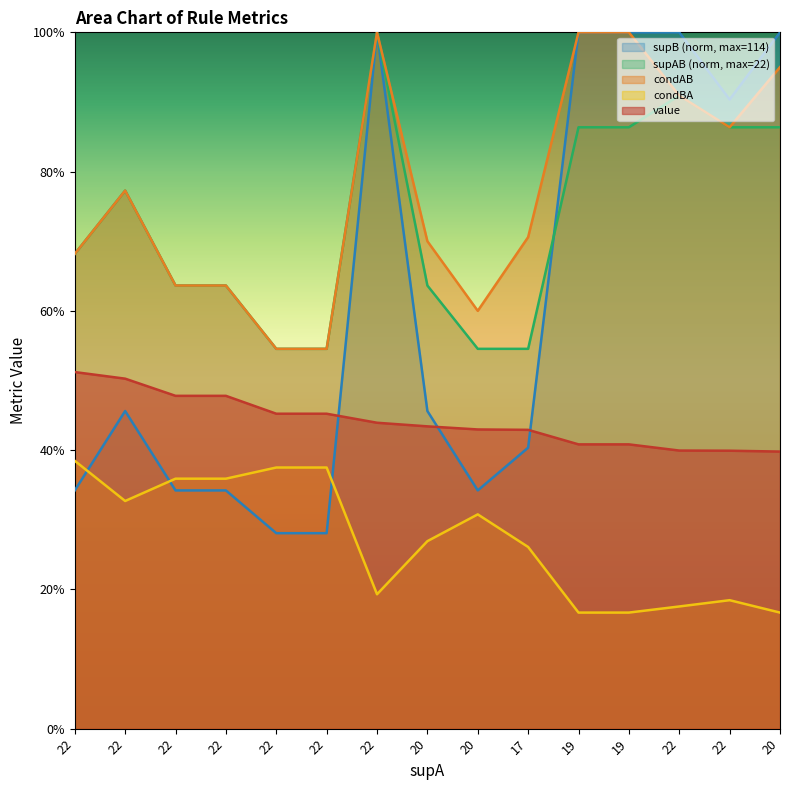

Is it true that value equals 0.4 at 20?

True